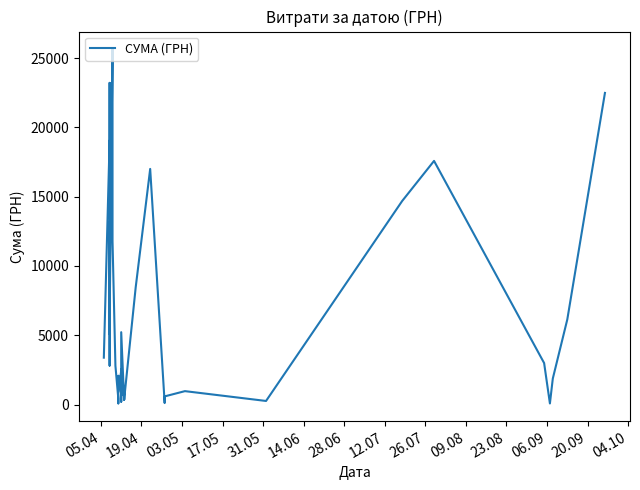

Reading right to left, list all the values displayed in this chart.

22483.2	6139.8	1880.0	84.5	2999.0	17579.0	14688.8	264.0	972.6	594.0	113.2	17001.0	8461.0	347.0	891.0	352.8	5224.5	210.0	2520.0	655.0	2440.0	907.2	2078.7	969.7	89.8	440.0	2801.3	11785.0	25631.6	6053.3	5098.2	6386.5	2817.4	13195.0	7735.6	5463.4	23207.1	17650.0	19046.2	3387.1